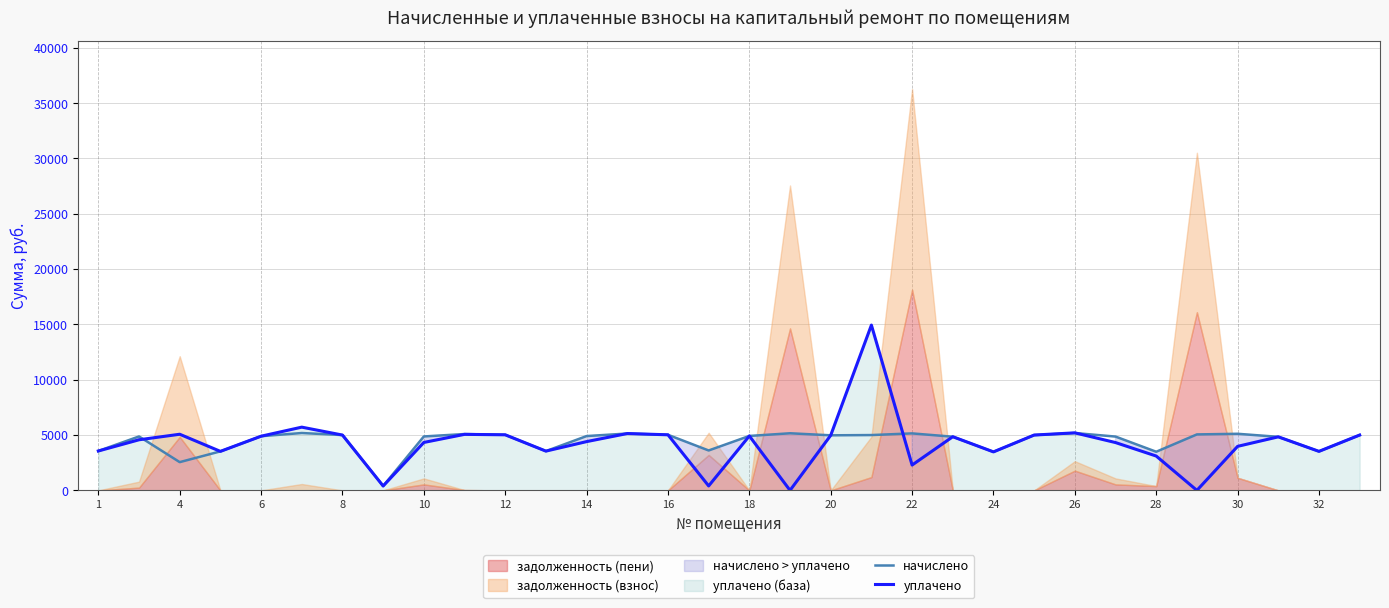

The value of начислено at 16 is 5022.7. True or false?

True